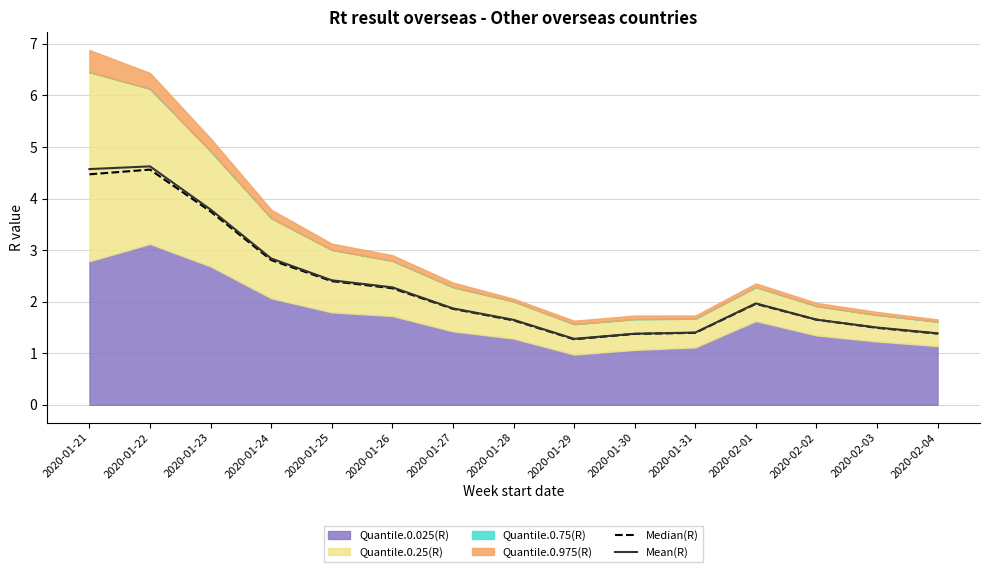

Does the chart display data point markers on the line(s)?

No